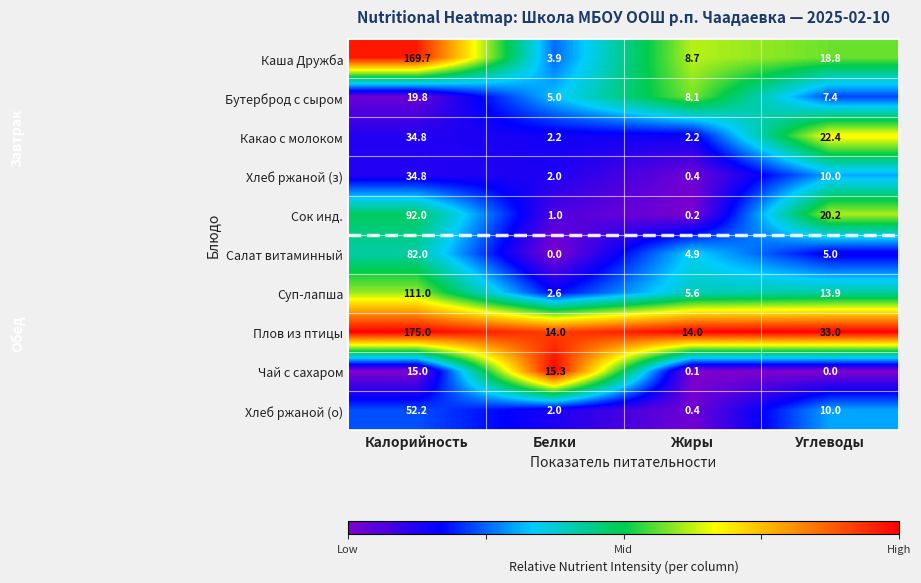

Is it true that Каша Дружба equals 2.0 at Белки?

False